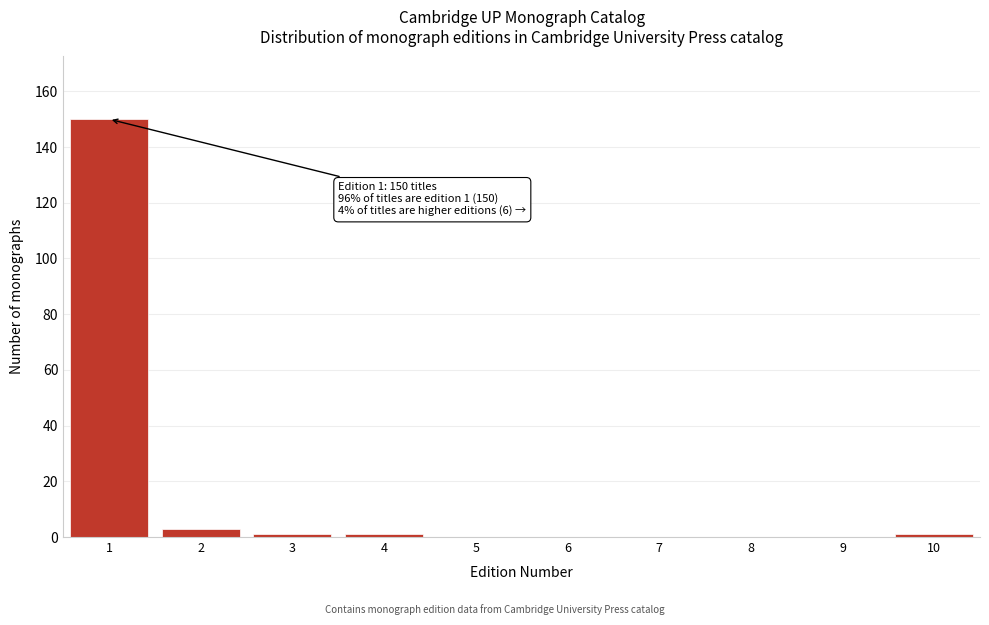

Reading right to left, list all the values displayed in this chart.

10=1	9=0	8=0	7=0	6=0	5=0	4=1	3=1	2=3	1=150